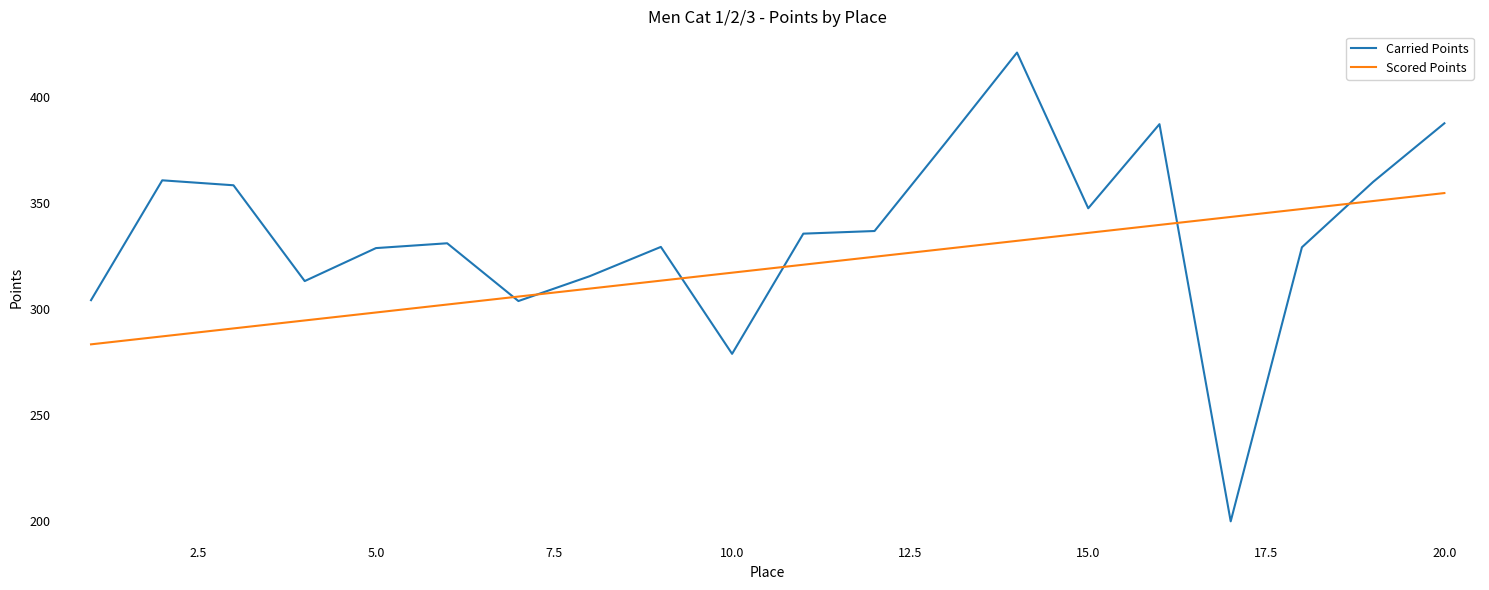

Which series has the largest total across all categories?

Carried Points